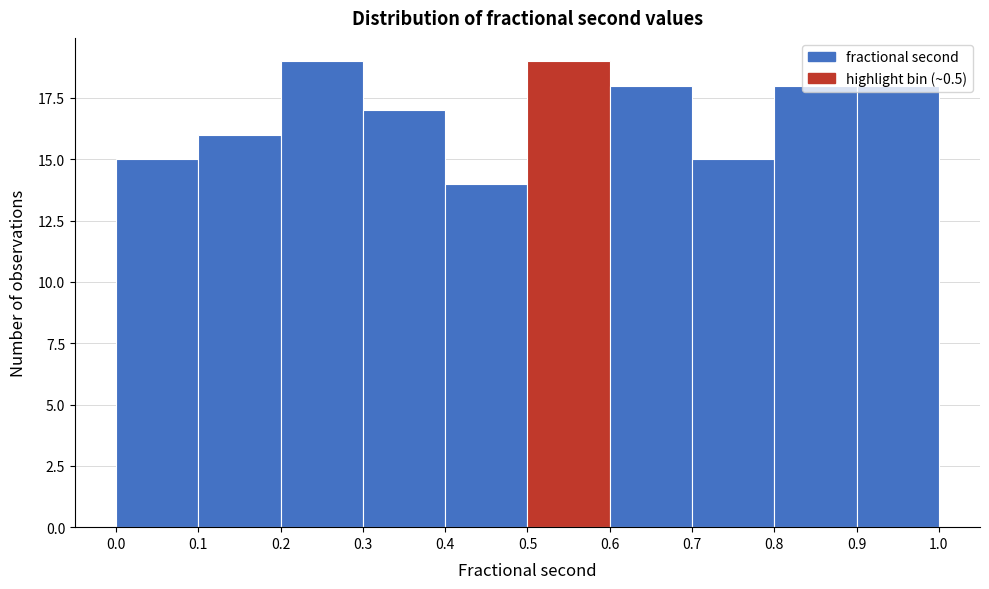

How tall is the bar that spans 0.1 to 0.2 on the x-axis? The values are not printed on the chart, so give them approximately, as read against the axis.

16